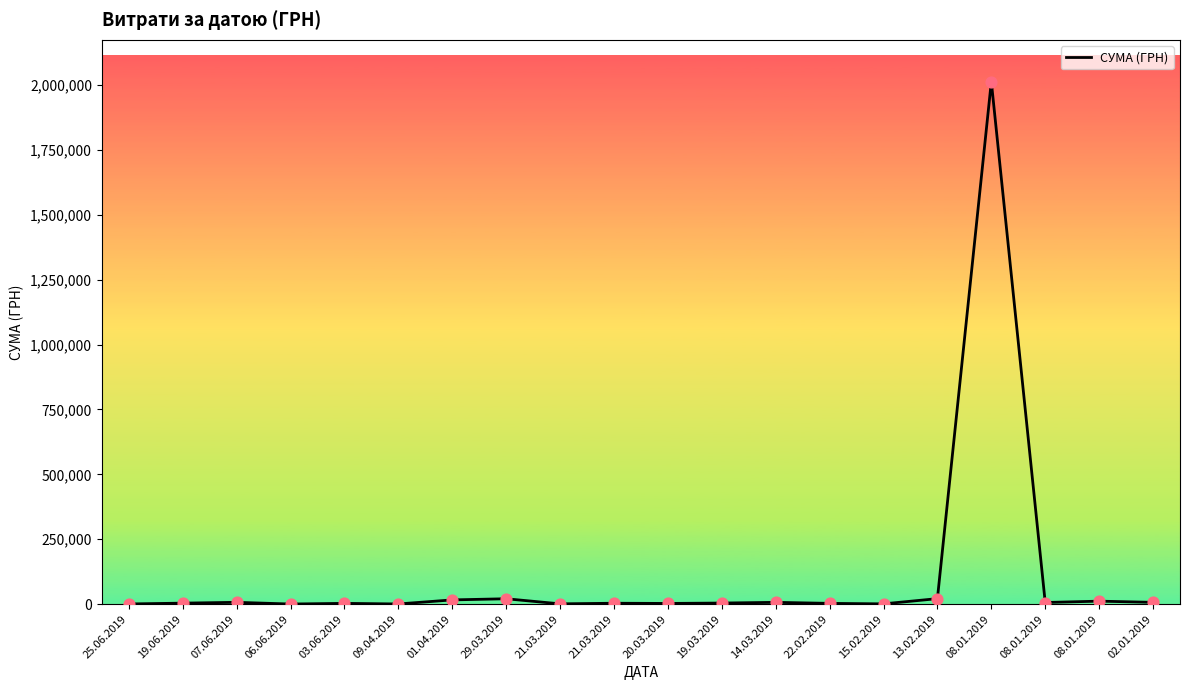

Which has a higher value, 08.01.2019 or 08.01.2019?

08.01.2019